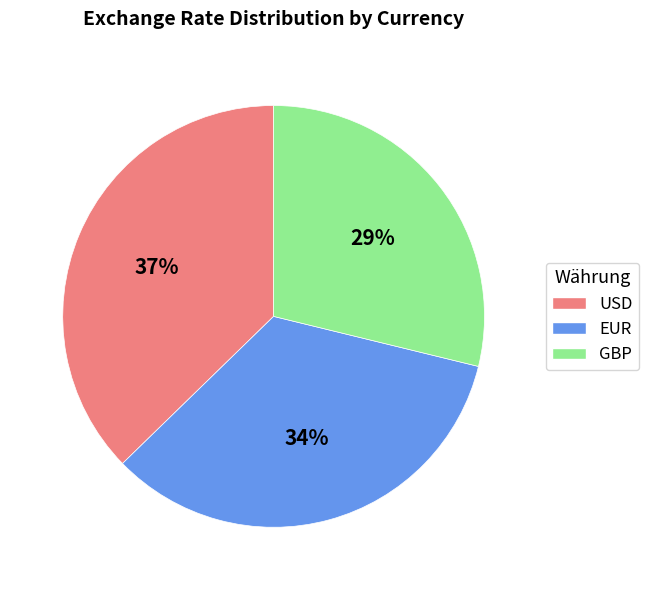

Does USD account for over 50% of the chart?

No